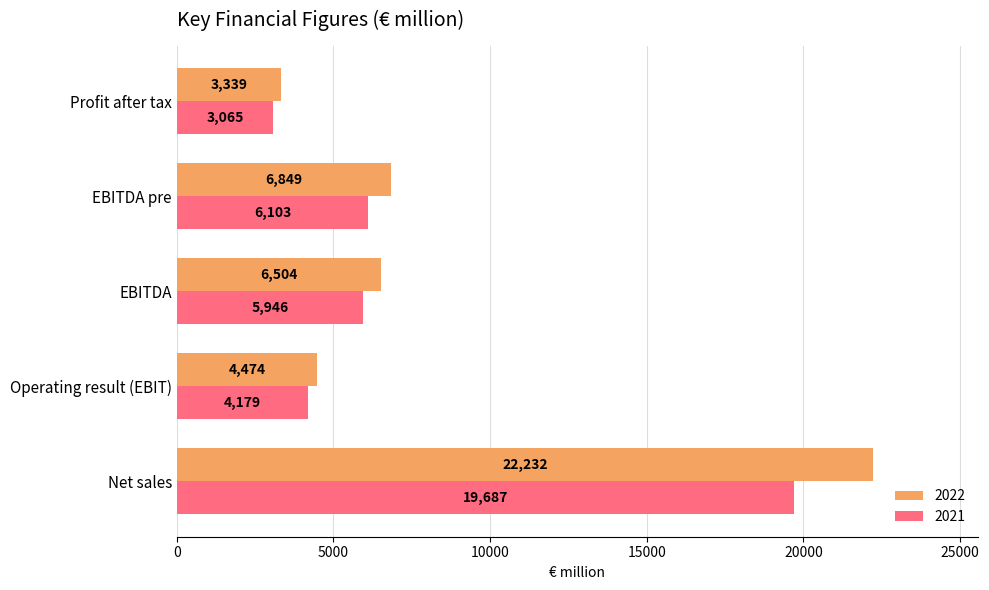

Read the 2022 value at Net sales.

22232